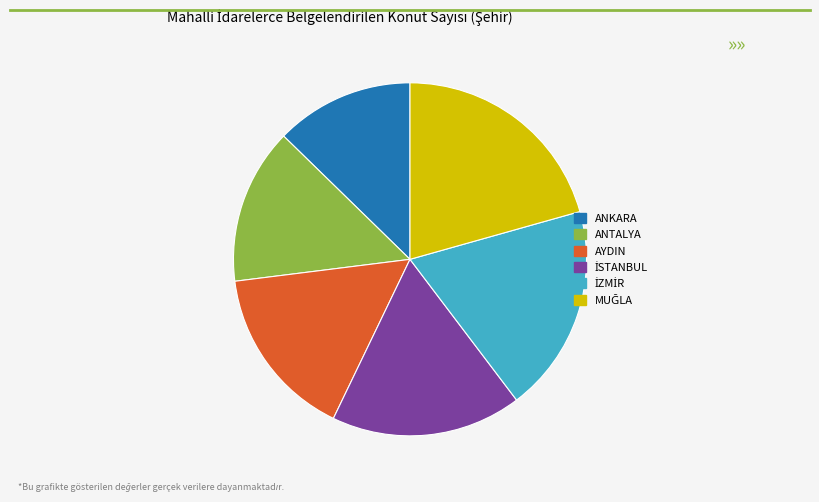

Does ANKARA represent more than half of the total?

No